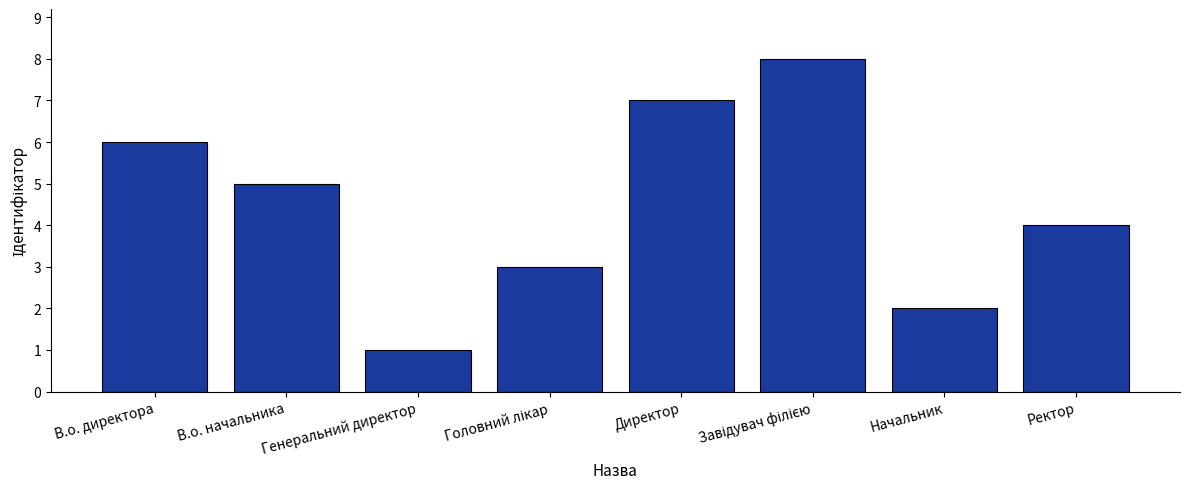

How many bars are there in total?

8